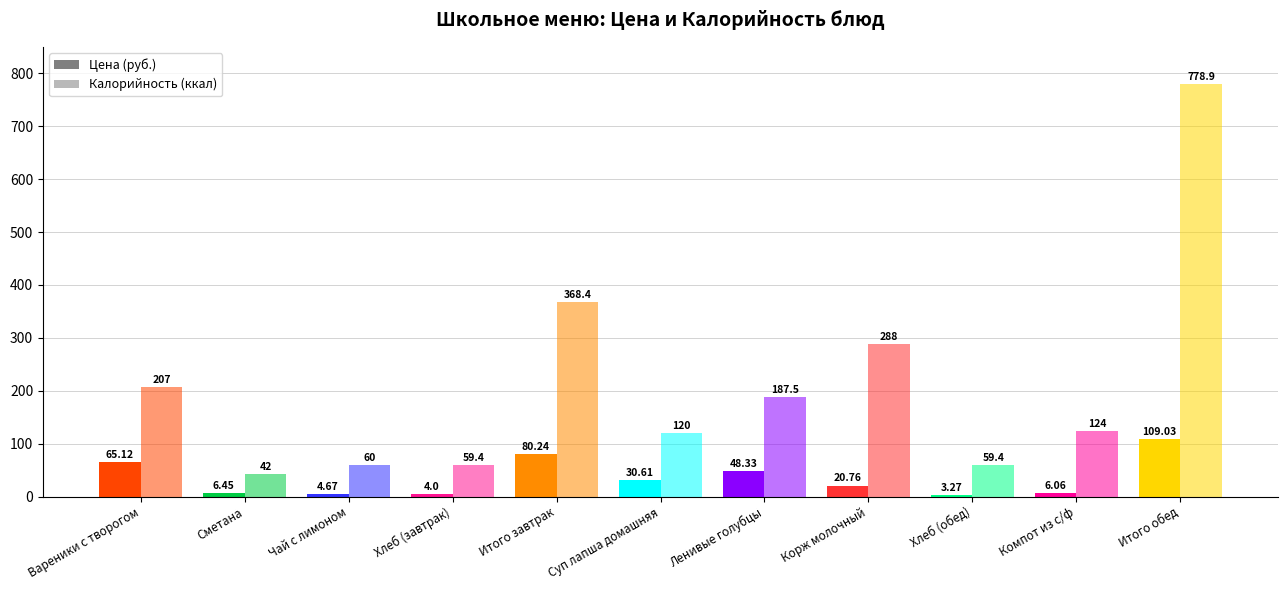

Between Сметана and Хлеб (завтрак), which series saw the biggest shift?

Калорийность